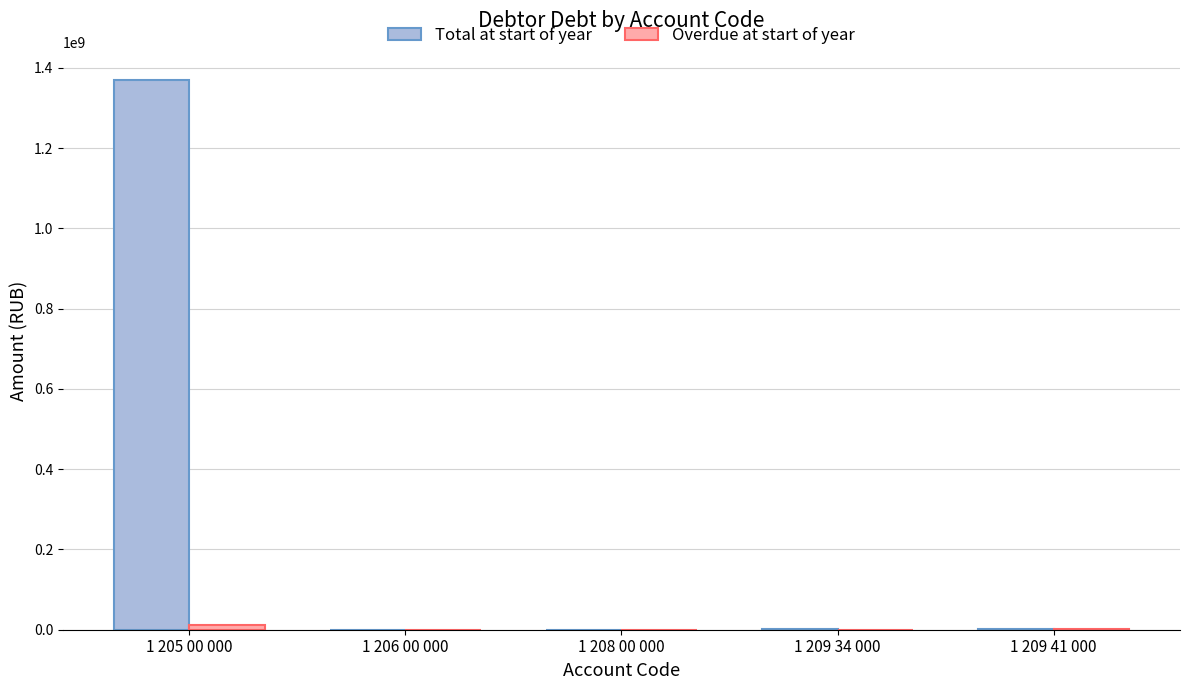

What is the average value of the Total at start of year series?

274593539.0